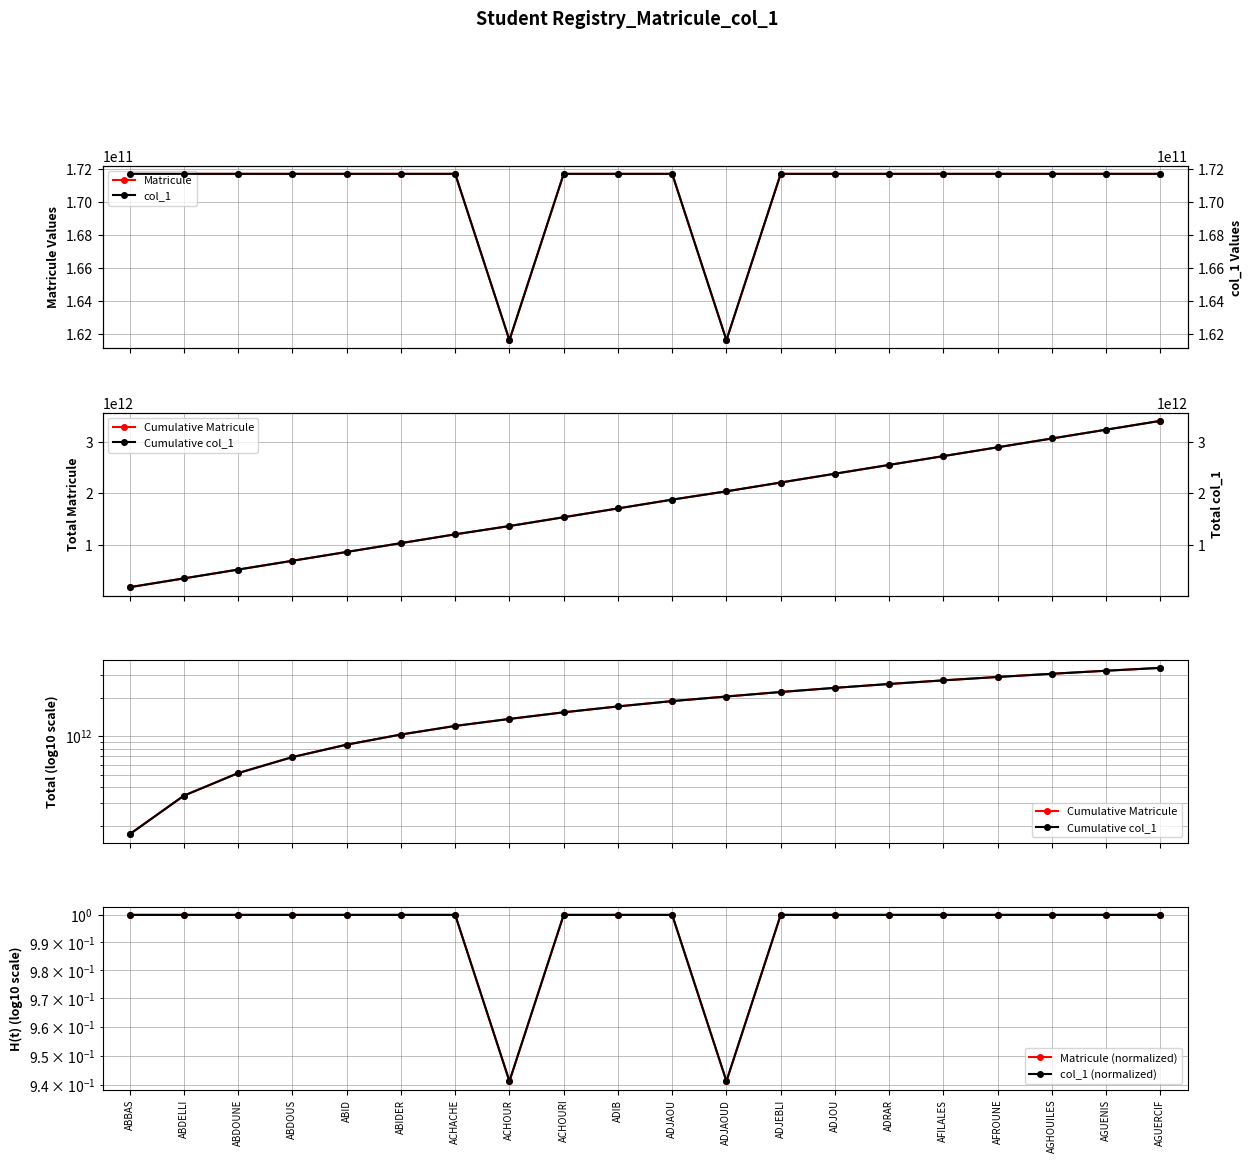

Where is col_1 nearest to the value 166683014025?

ABBAS